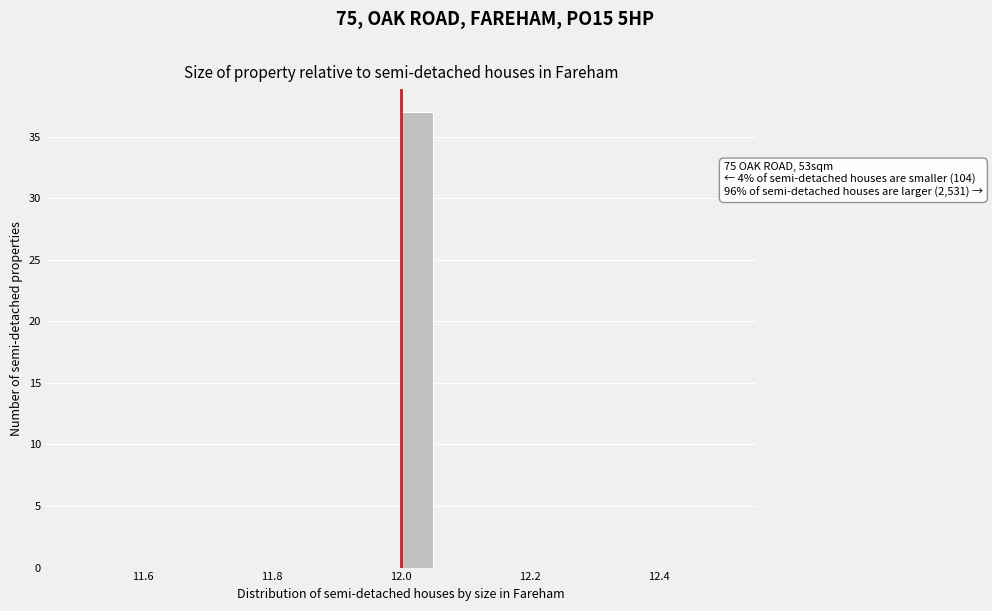

Read against the x-axis, roughly where is the centre of the tallest bar?

12.02